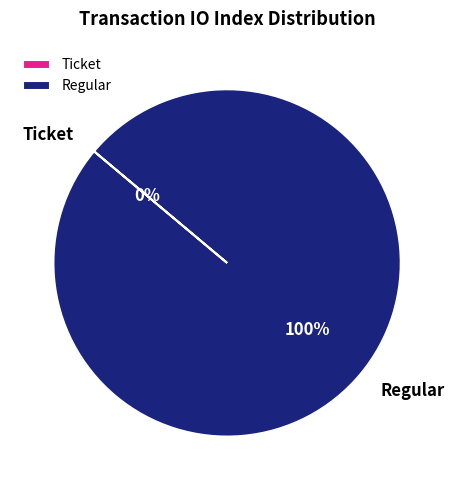

How many segments does this pie chart have?

2